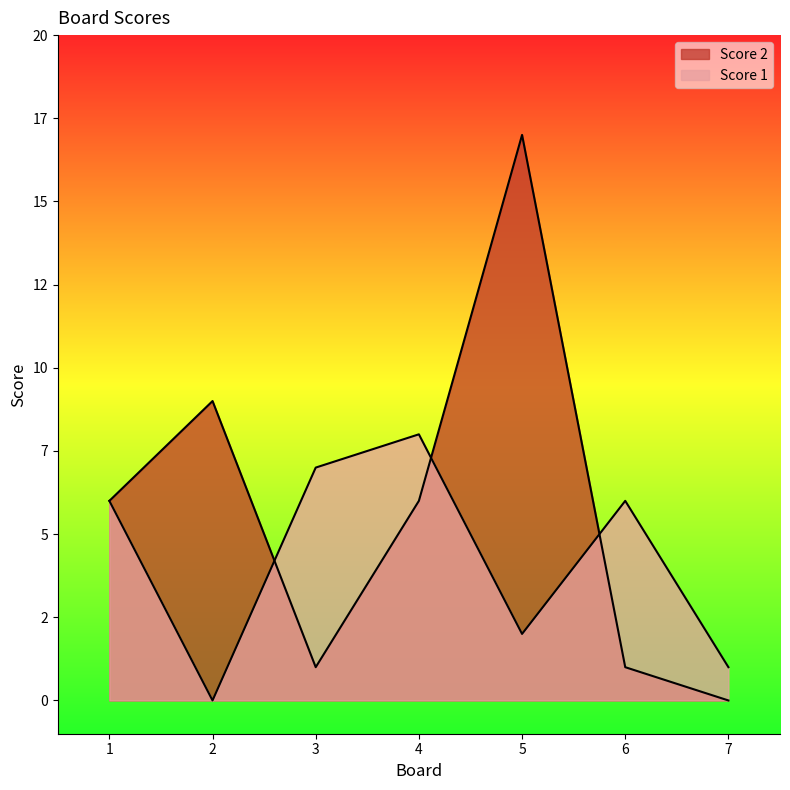

Which series has the largest range (max minus min)?

Score 2